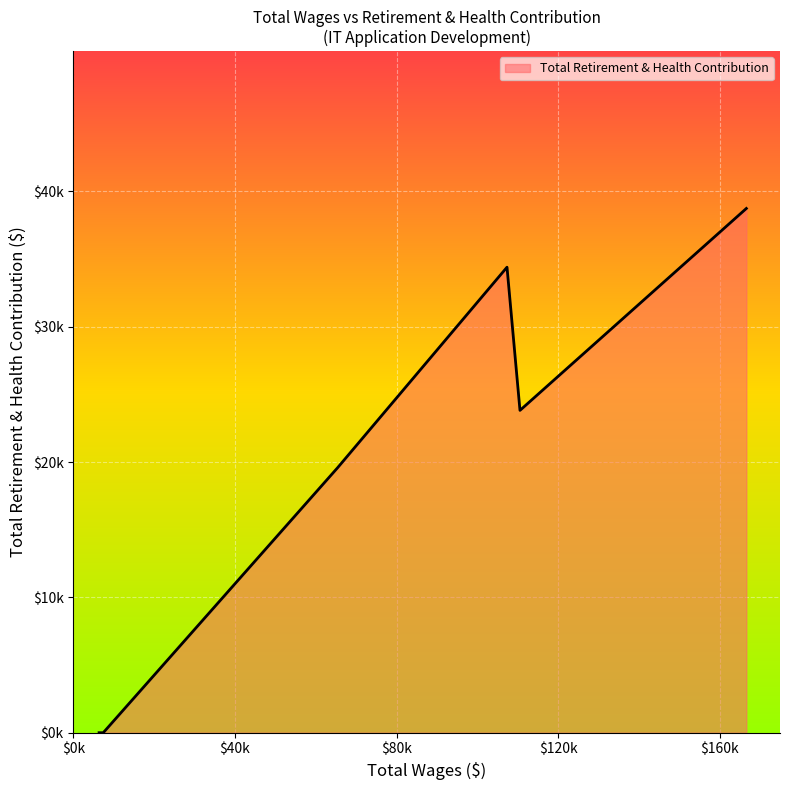

Reading left to right, what are all the values shown in this chart?

166579.0=38734	110550.0=23816	107339.0=34395	65398.0=19575	7407.0=0	6600.0=0	6372.0=0